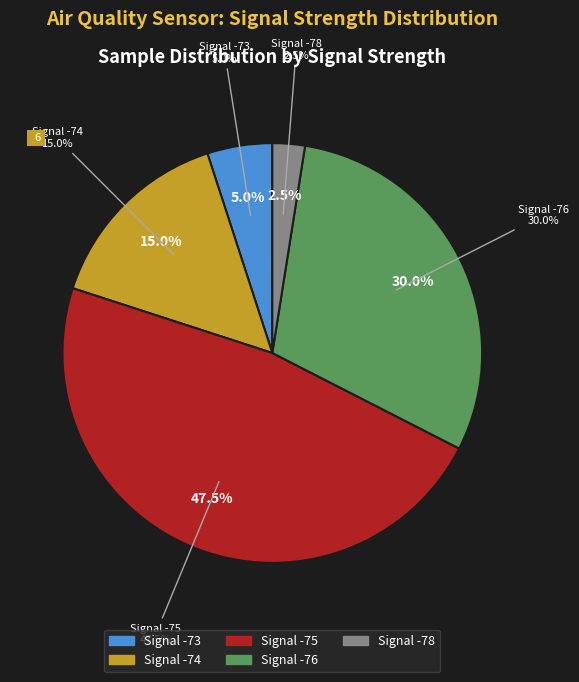

Is there any slice that represents more than half of the pie?

No